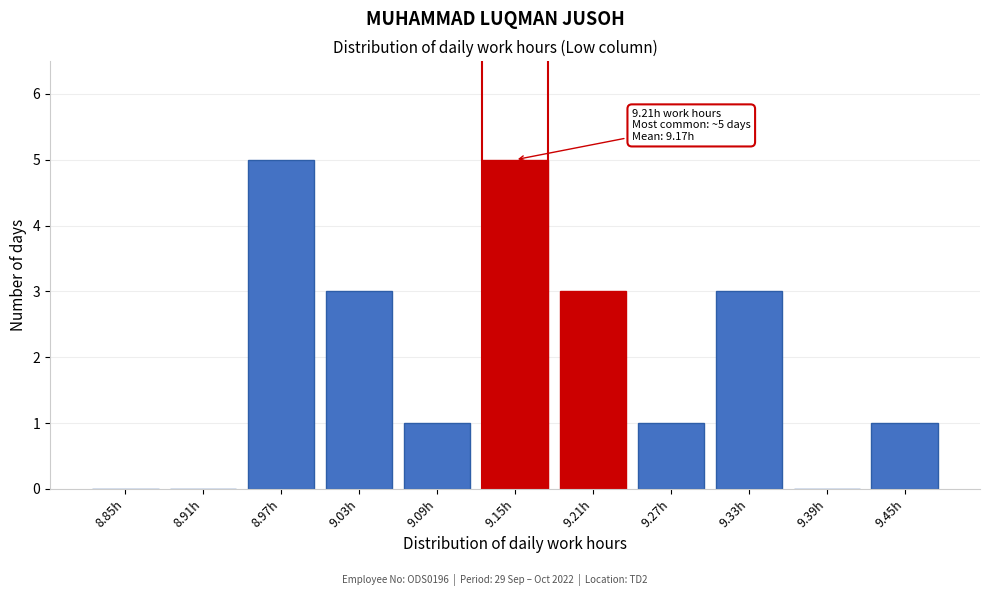

Reading left to right, transcribe all the data shown in this chart.

8.85h=0	8.91h=0	8.97h=5	9.03h=3	9.09h=1	9.15h=5	9.21h=3	9.27h=1	9.33h=3	9.39h=0	9.45h=1